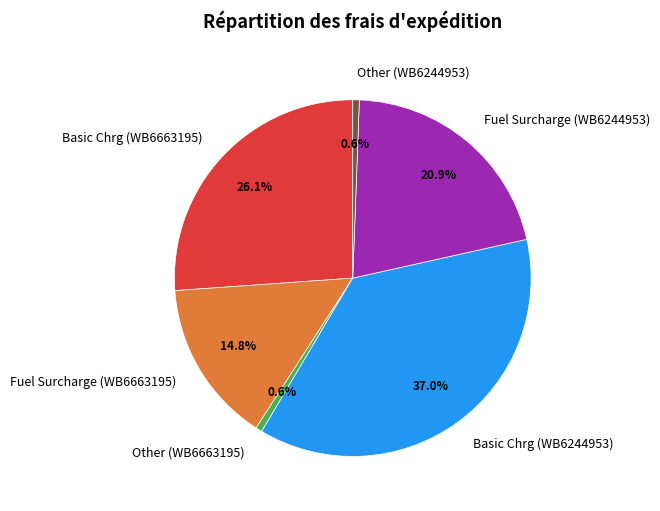

How much of the chart is everything except Other (WB6244953)?

99.4%